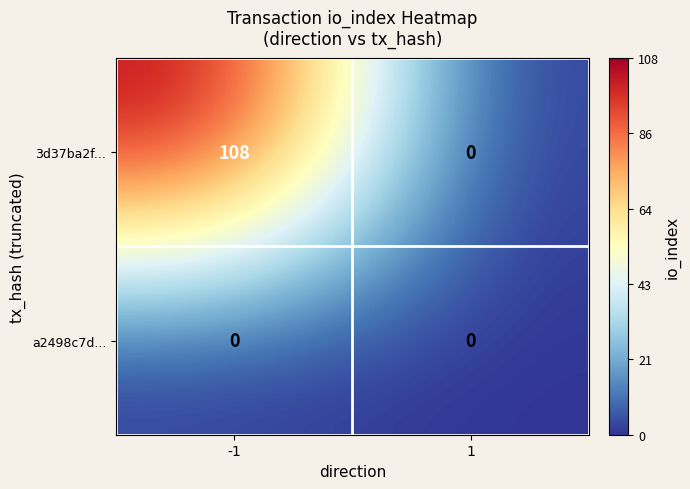

The 3d37ba2f... series shows 48 at 1. True or false?

False